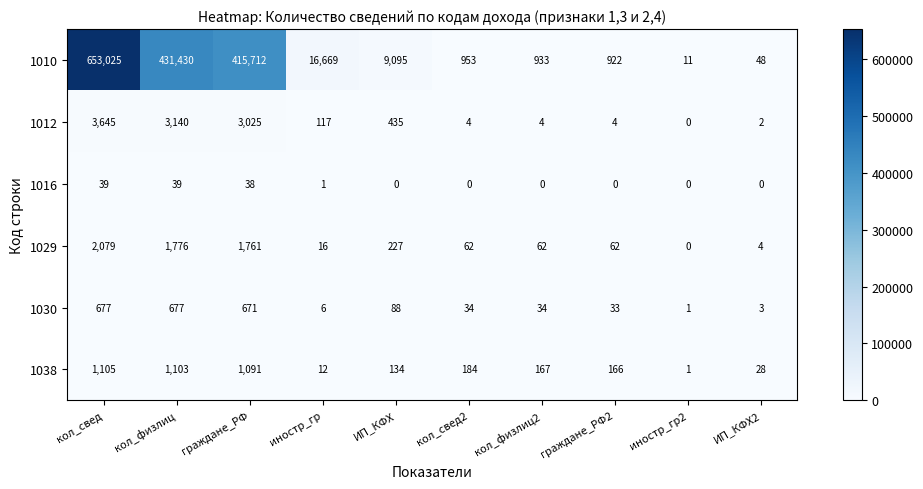

At which label does 1038 first exceed 167?

кол_свед